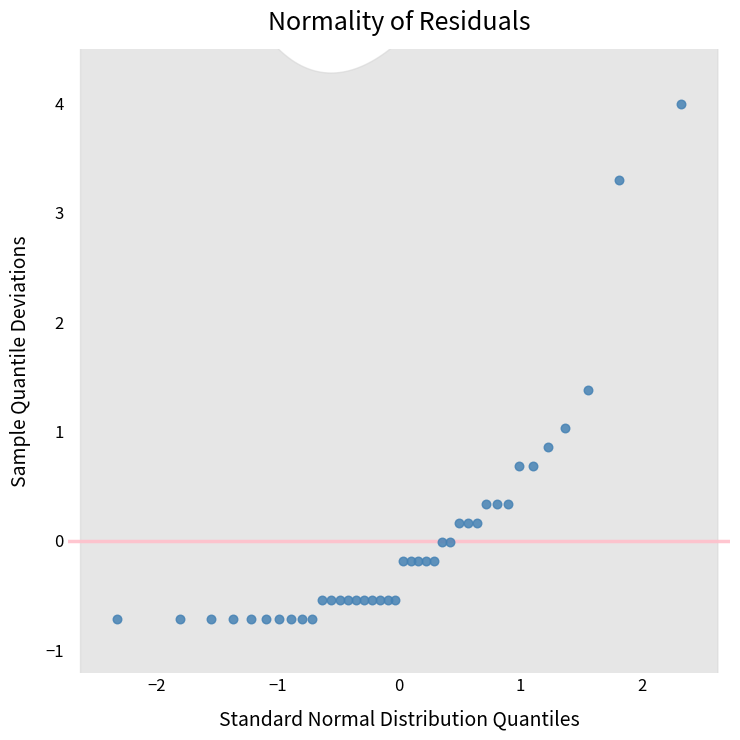

What is the range of Y values (max minus min)?

4.7